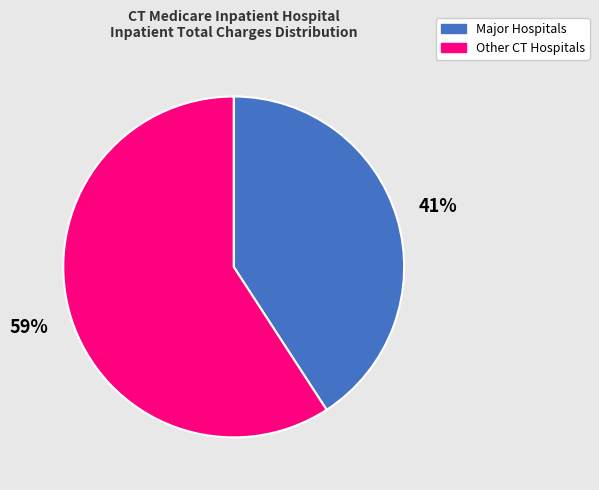

Is there a majority slice in this chart?

Yes